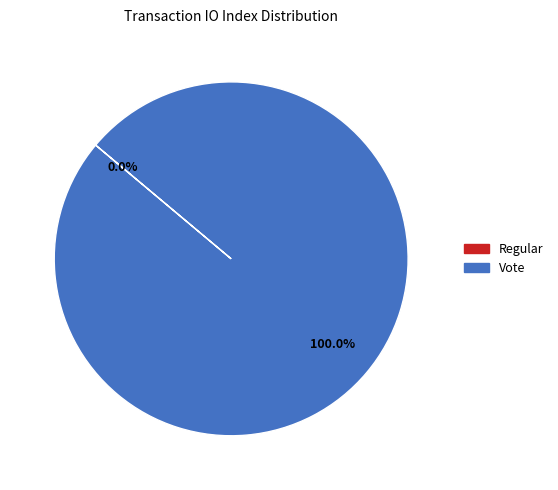

To the nearest percent, what is the difference between the Vote and Regular slice percentages?

100%